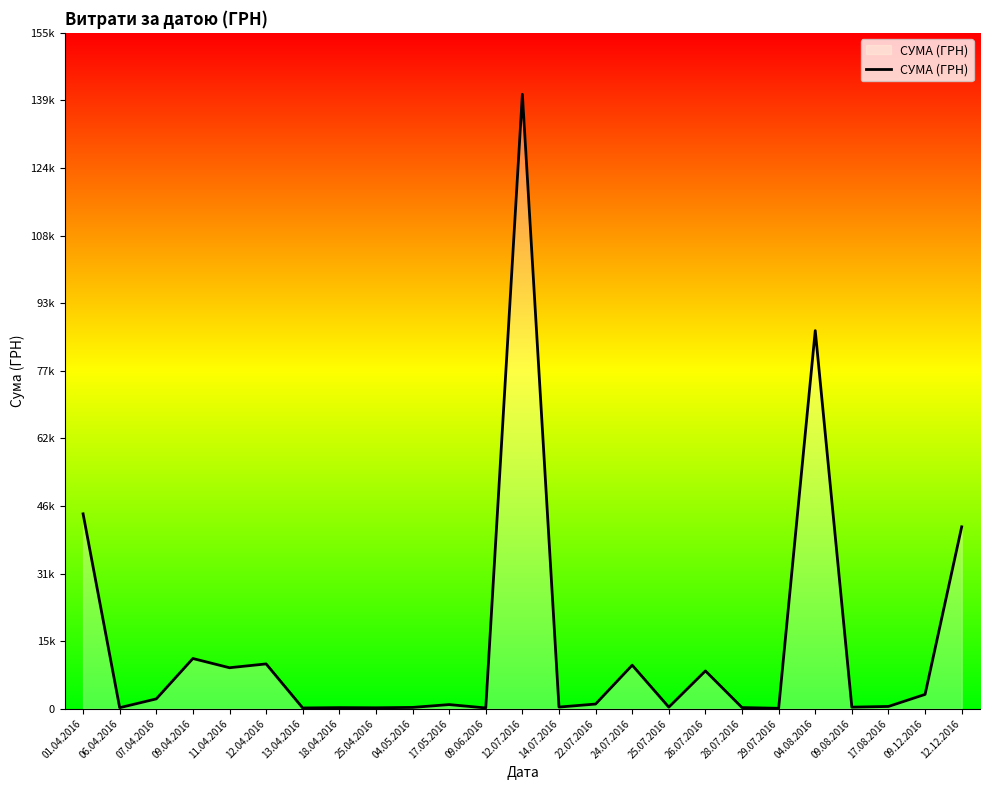

What is the greatest value displayed?

140706.2